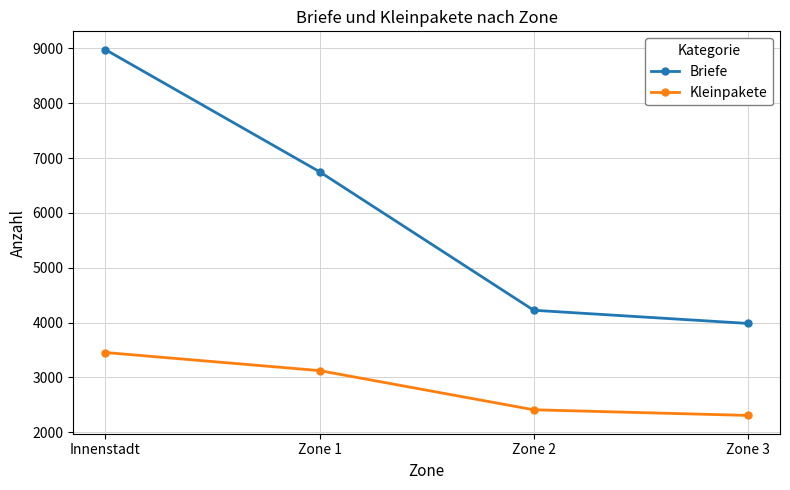

What is the lowest value of the Briefe series?

3985